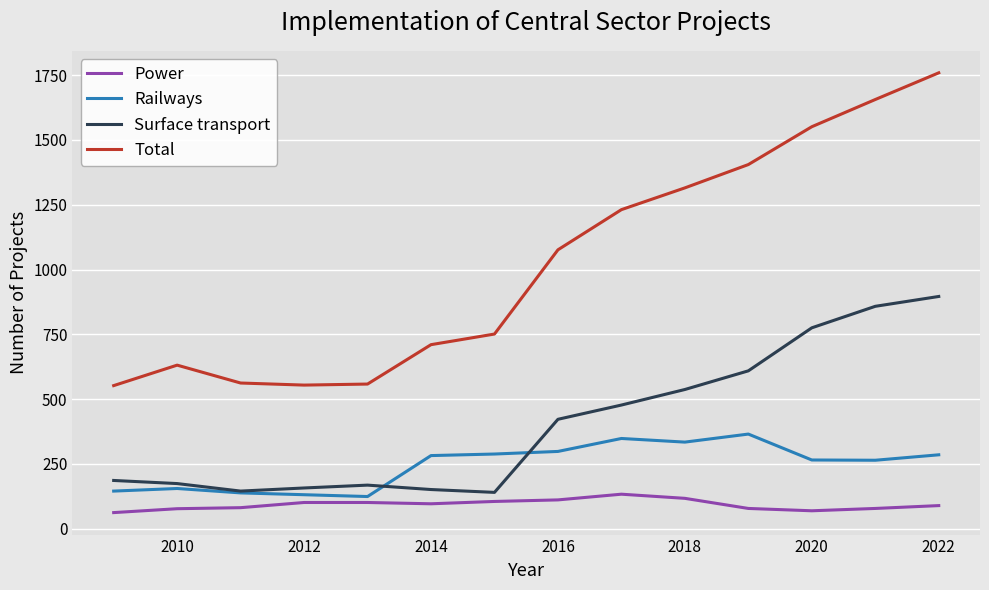

Does the chart display data point markers on the line(s)?

No